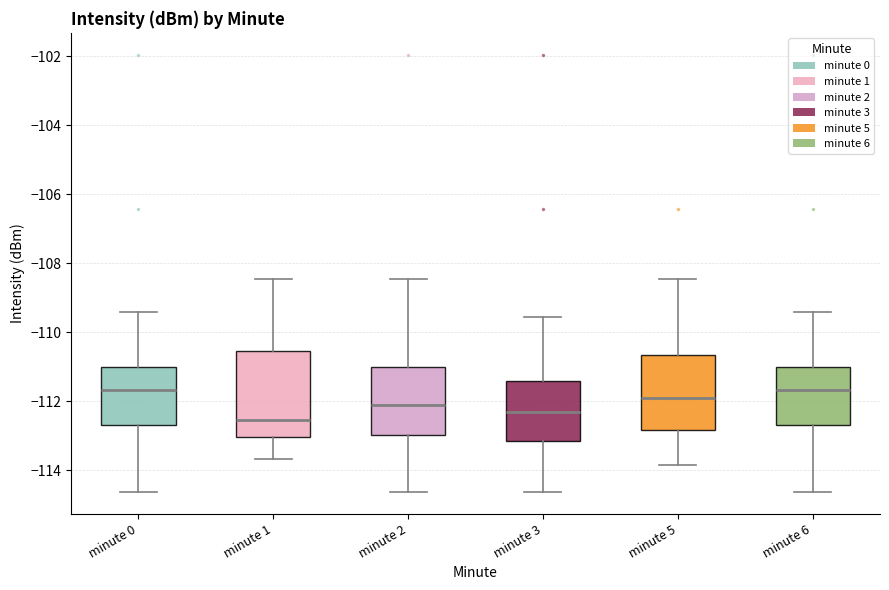

Reading left to right, read every box against the y-axis: the position of its median line, the range the box covers, and the ends of its whiskers. The values are not printed on the chart, so give them approximately, as read against the axis.

minute 0: median -111.6, box -112.6 to -111.0, whiskers -114.6 to -109.4
minute 1: median -112.6, box -113.0 to -110.6, whiskers -113.6 to -108.4
minute 2: median -112.2, box -113.0 to -111.0, whiskers -114.6 to -108.4
minute 3: median -112.4, box -113.2 to -111.4, whiskers -114.6 to -109.6
minute 5: median -112.0, box -112.8 to -110.6, whiskers -113.8 to -108.4
minute 6: median -111.6, box -112.6 to -111.0, whiskers -114.6 to -109.4